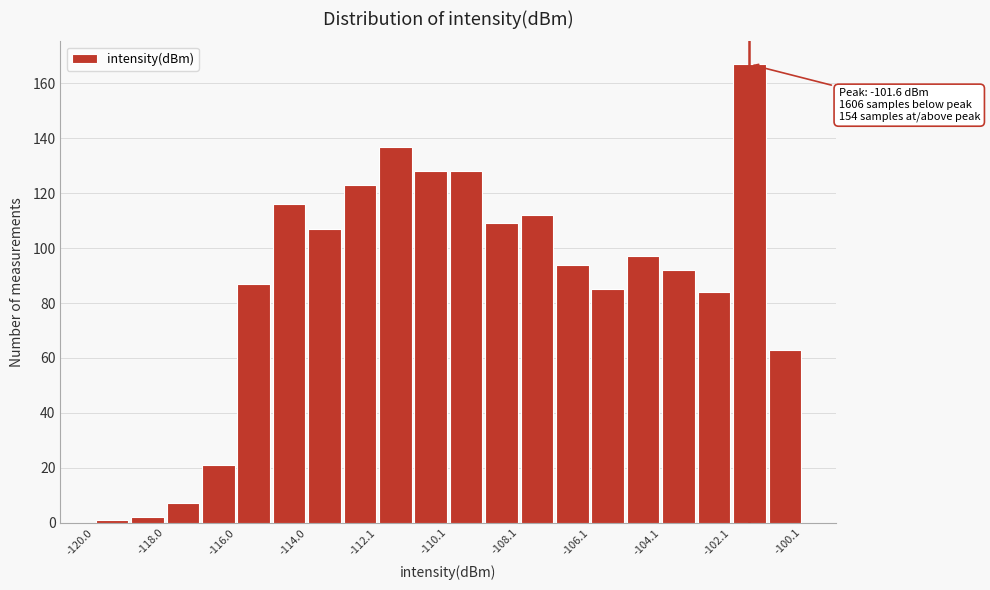

Which range on the x-axis has the tallest bar?

-102.2 to -101.2